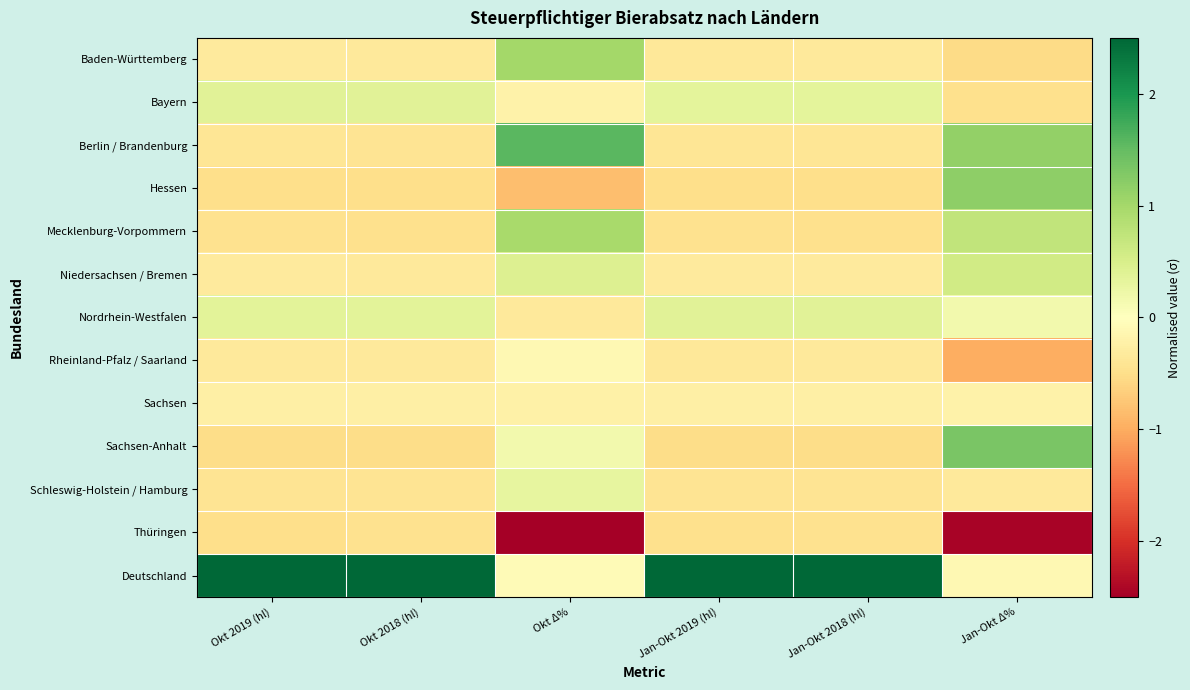

At which category does the chart reach its peak across all series?

Jan-Okt 2019 (hl)